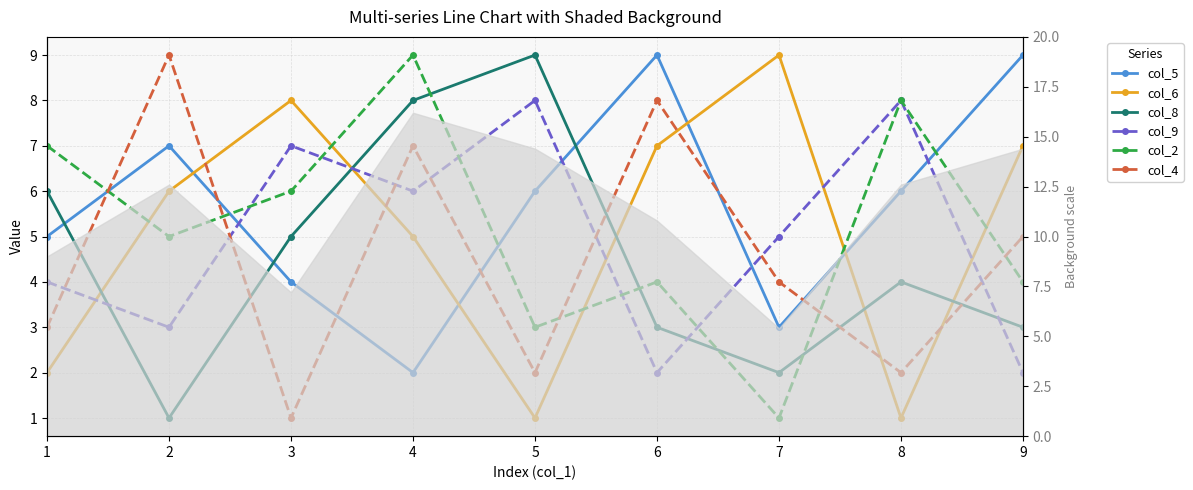

At how many categories does at least one series exceed 2?

9